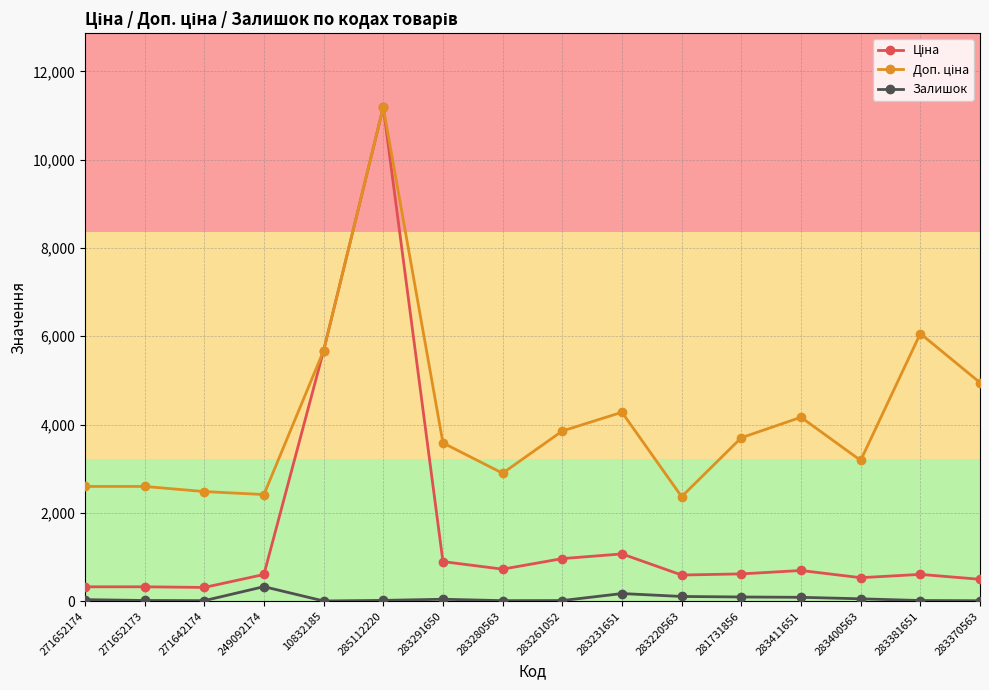

How many values in the Залишок series are below 34?

8